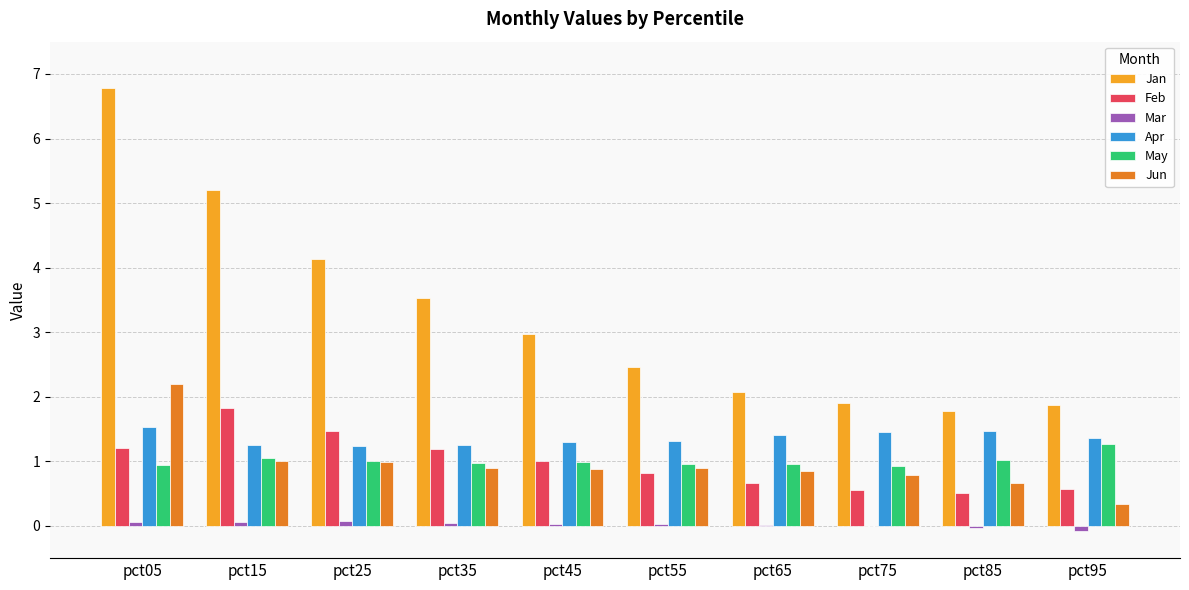

The value of Feb at pct35 is 1.7. True or false?

False